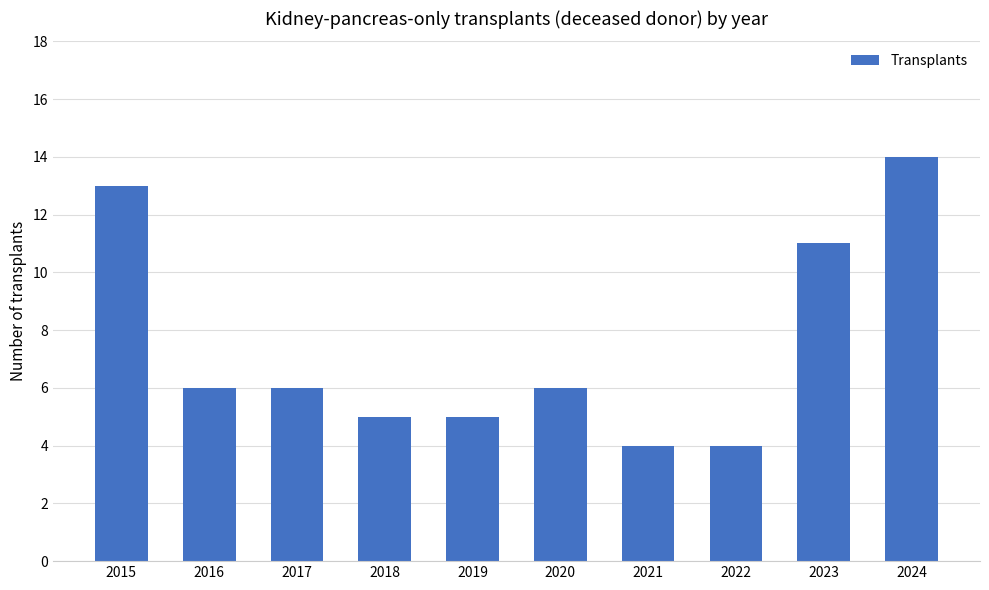

Between 2024 and 2022, which is larger?

2024